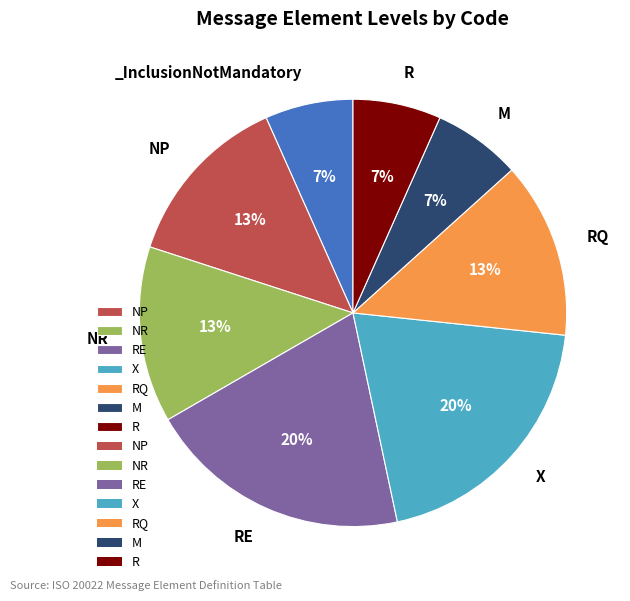

Count the number of slices in the pie.

8